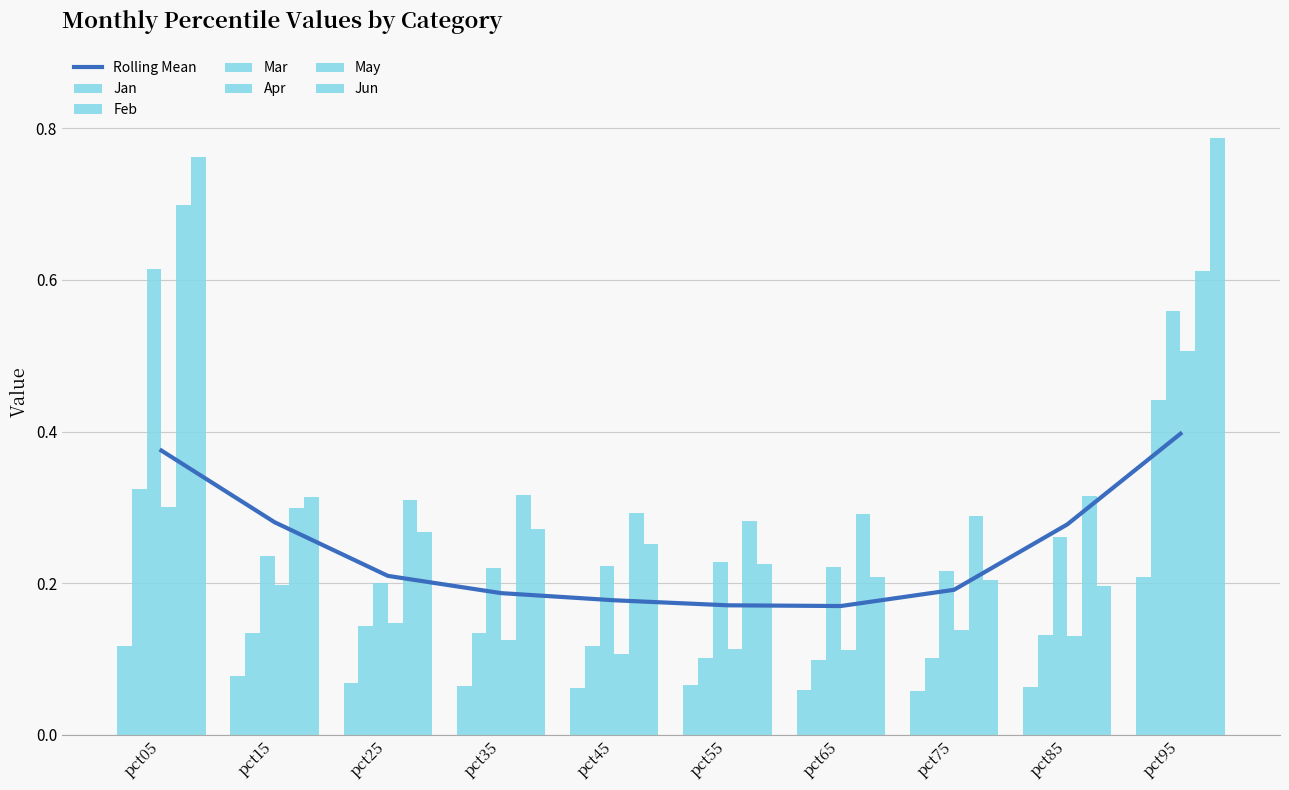

Reading left to right, what are all the values shown in this chart?

Jan: pct05=0.1	pct15=0.1	pct25=0.1	pct35=0.1	pct45=0.1	pct55=0.1	pct65=0.1	pct75=0.1	pct85=0.1	pct95=0.2
Feb: pct05=0.3	pct15=0.1	pct25=0.1	pct35=0.1	pct45=0.1	pct55=0.1	pct65=0.1	pct75=0.1	pct85=0.1	pct95=0.4
Mar: pct05=0.6	pct15=0.2	pct25=0.2	pct35=0.2	pct45=0.2	pct55=0.2	pct65=0.2	pct75=0.2	pct85=0.3	pct95=0.6
Apr: pct05=0.3	pct15=0.2	pct25=0.1	pct35=0.1	pct45=0.1	pct55=0.1	pct65=0.1	pct75=0.1	pct85=0.1	pct95=0.5
May: pct05=0.7	pct15=0.3	pct25=0.3	pct35=0.3	pct45=0.3	pct55=0.3	pct65=0.3	pct75=0.3	pct85=0.3	pct95=0.6
Jun: pct05=0.8	pct15=0.3	pct25=0.3	pct35=0.3	pct45=0.3	pct55=0.2	pct65=0.2	pct75=0.2	pct85=0.2	pct95=0.8